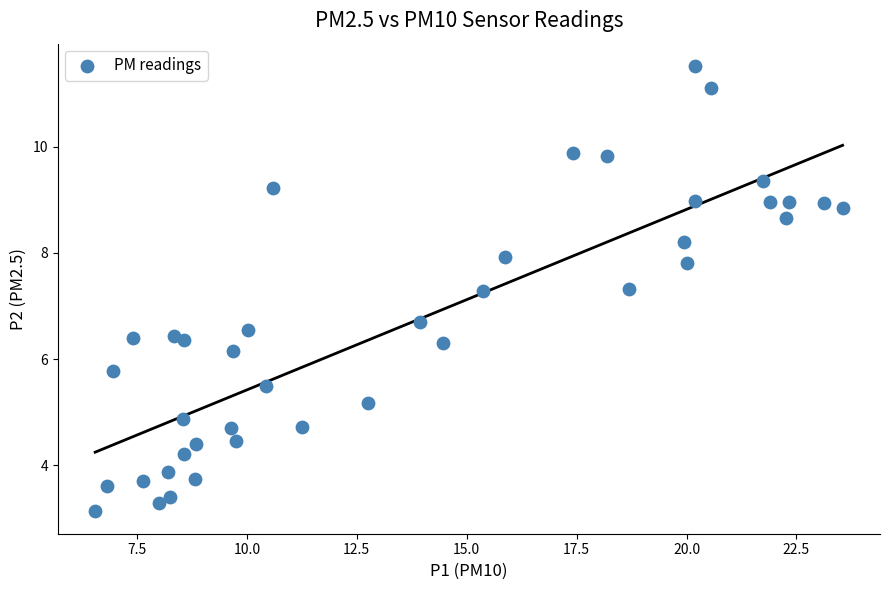

What is the range of Y values (max minus min)?

8.4